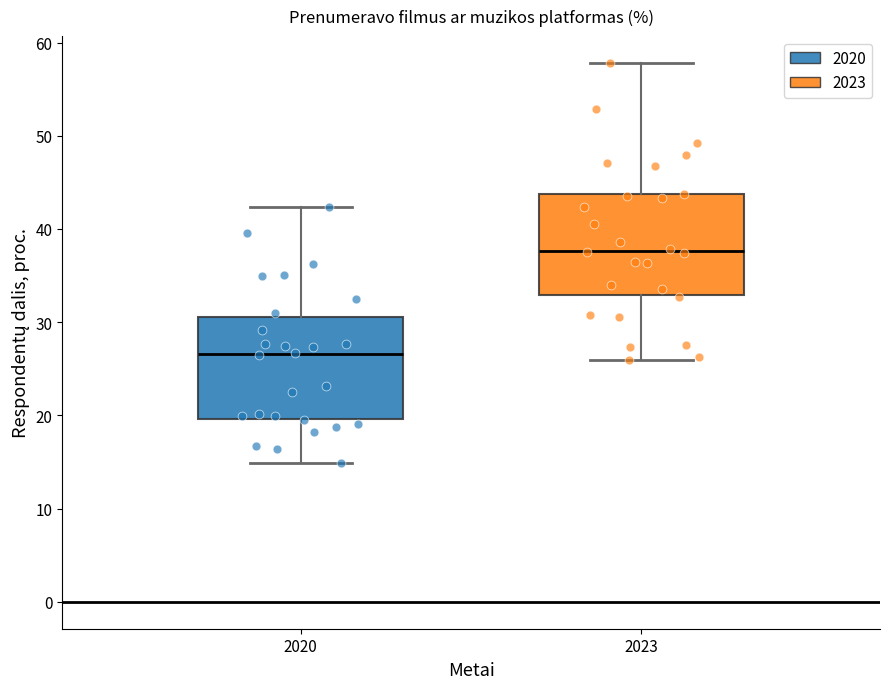

Where does the median line of the box at x = 2023 sit on the y-axis? The values are not printed on the chart, so give them approximately, as read against the axis.

38